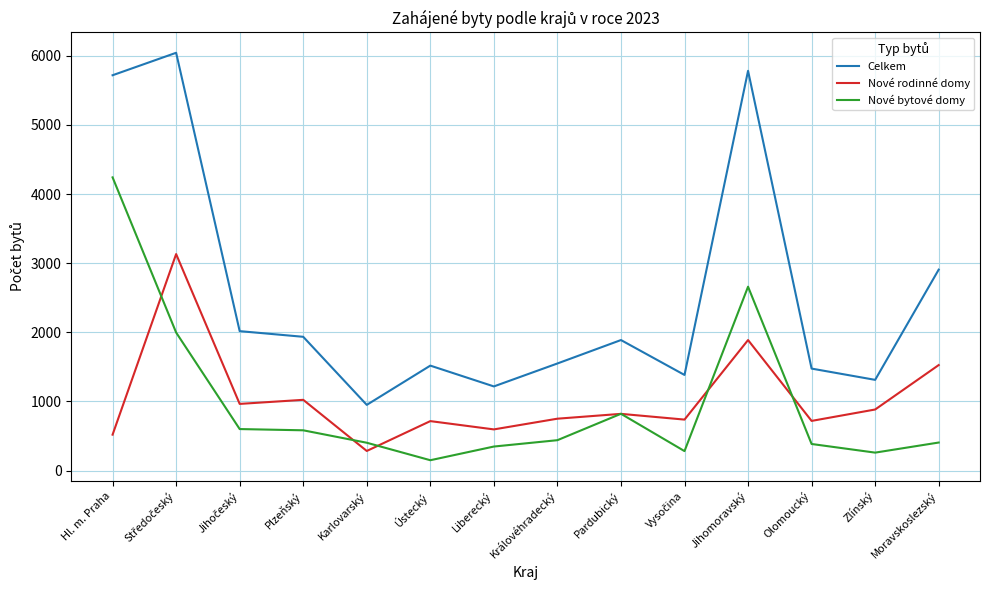

Read the Nové rodinné domy value at Pardubický.

820